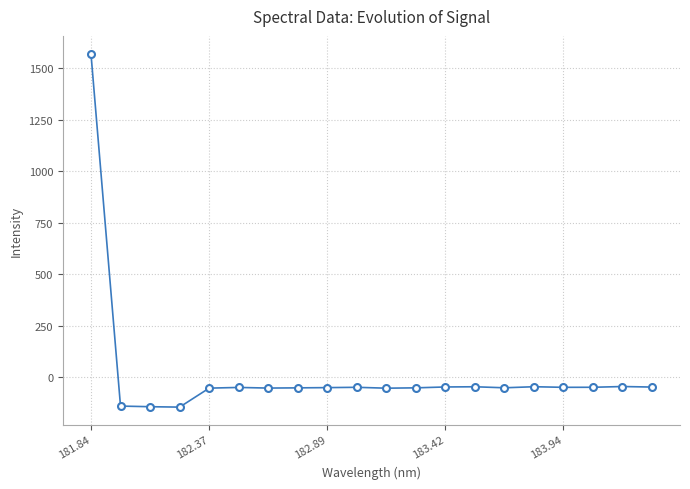

What is the value of the 15th point from the left?

-50.2